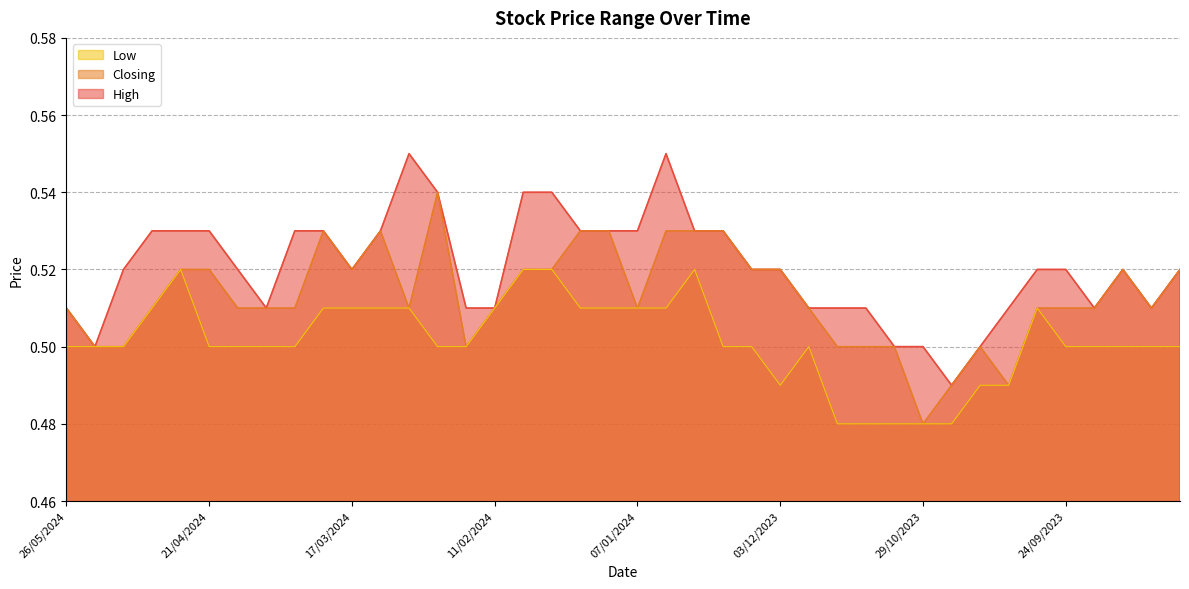

In Closing, how many points are lower than both neighbors (excluding endpoints)?

7